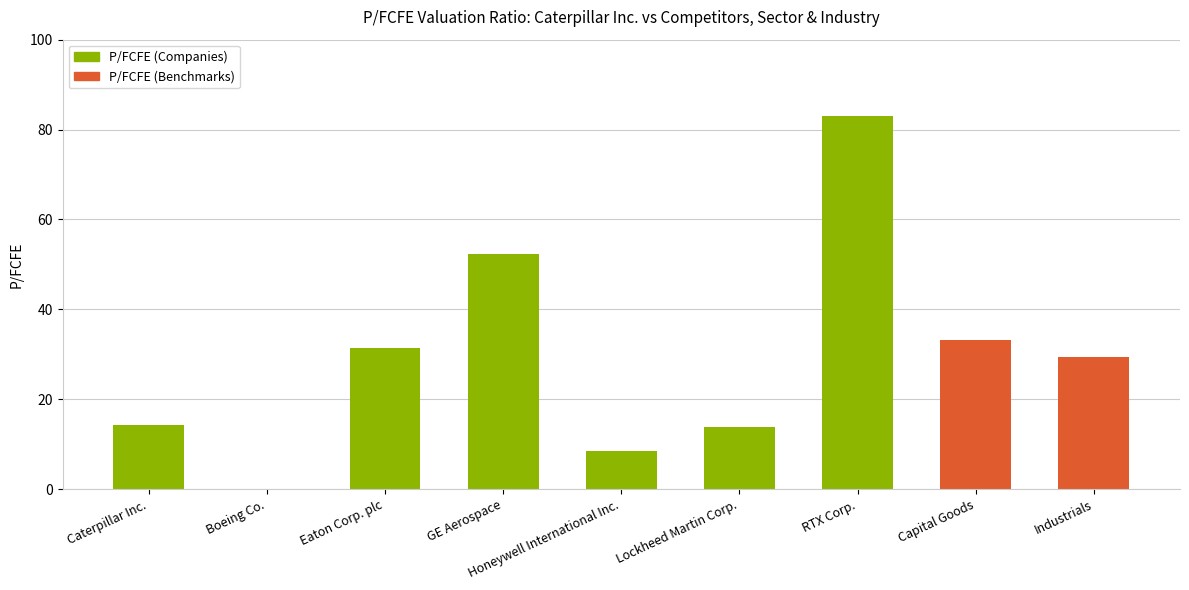

How many values exceed 29?

5